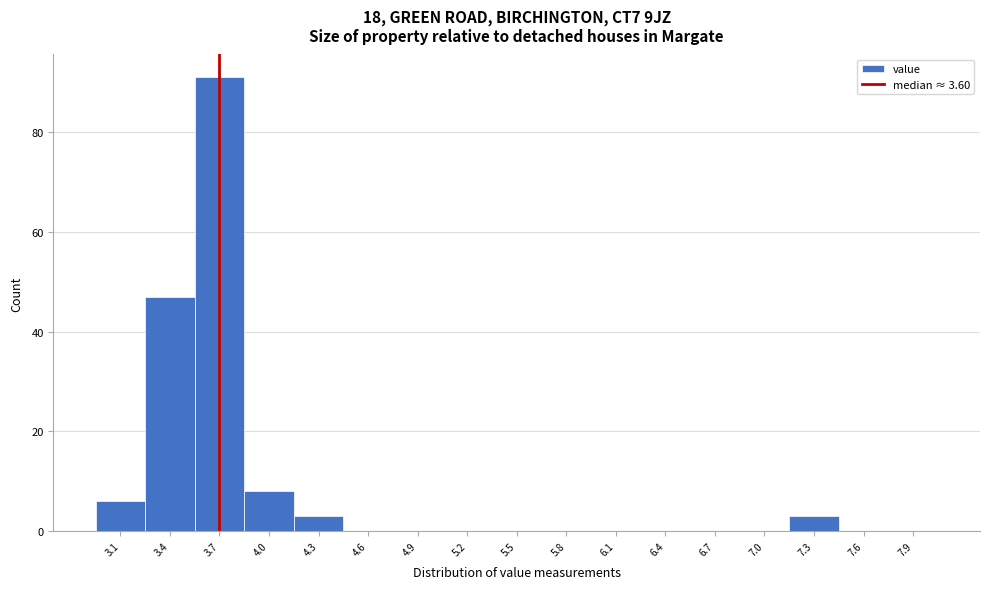

How tall is the bar that spans 3.9 to 4.2 on the x-axis? The values are not printed on the chart, so give them approximately, as read against the axis.

8